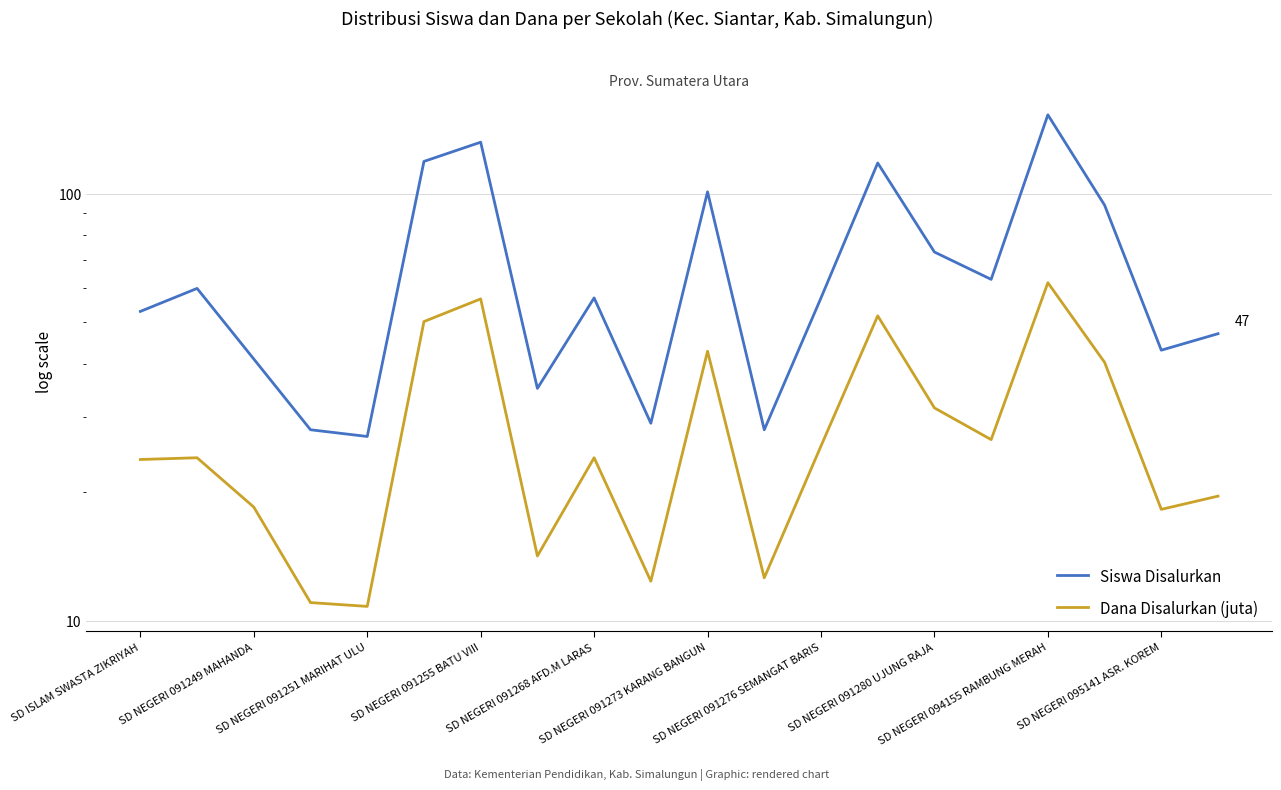

Count the number of categories in the chart.

20